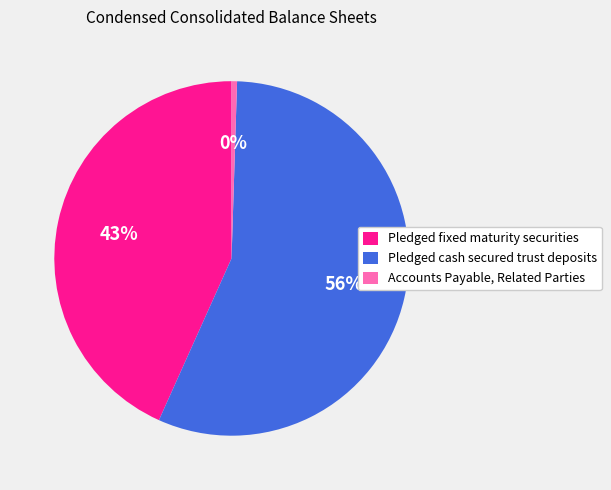

What is the smallest slice in the pie chart?

Accounts Payable, Related Parties